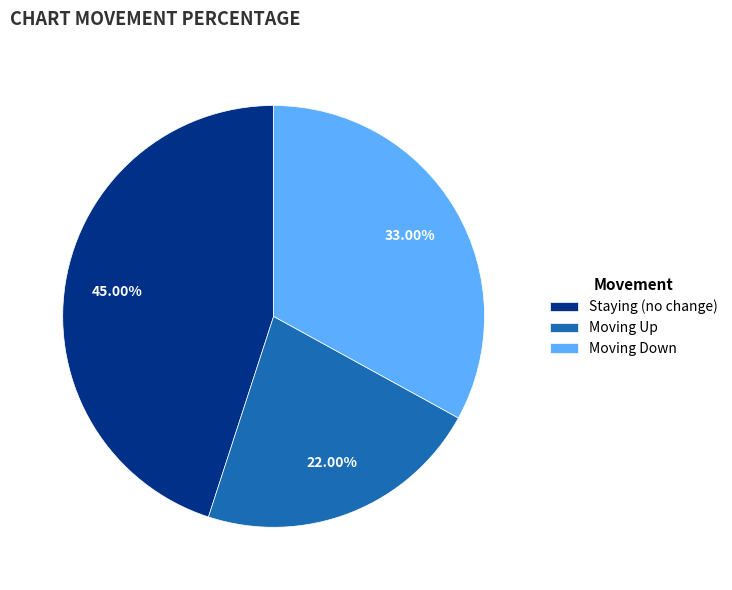

Which has a higher value, Staying (no change) or Moving Down?

Staying (no change)